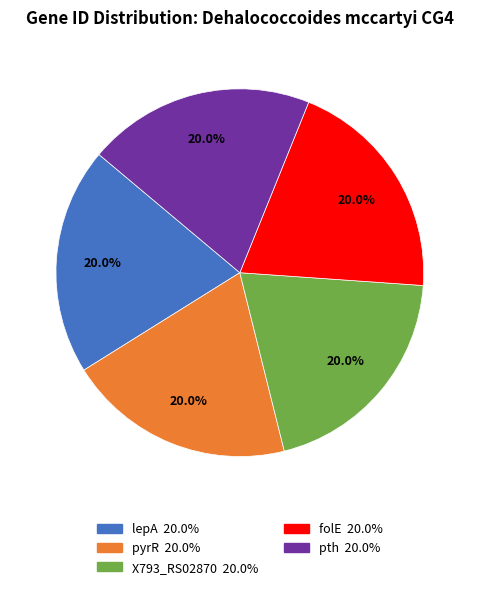

Does pyrR account for over 50% of the chart?

No